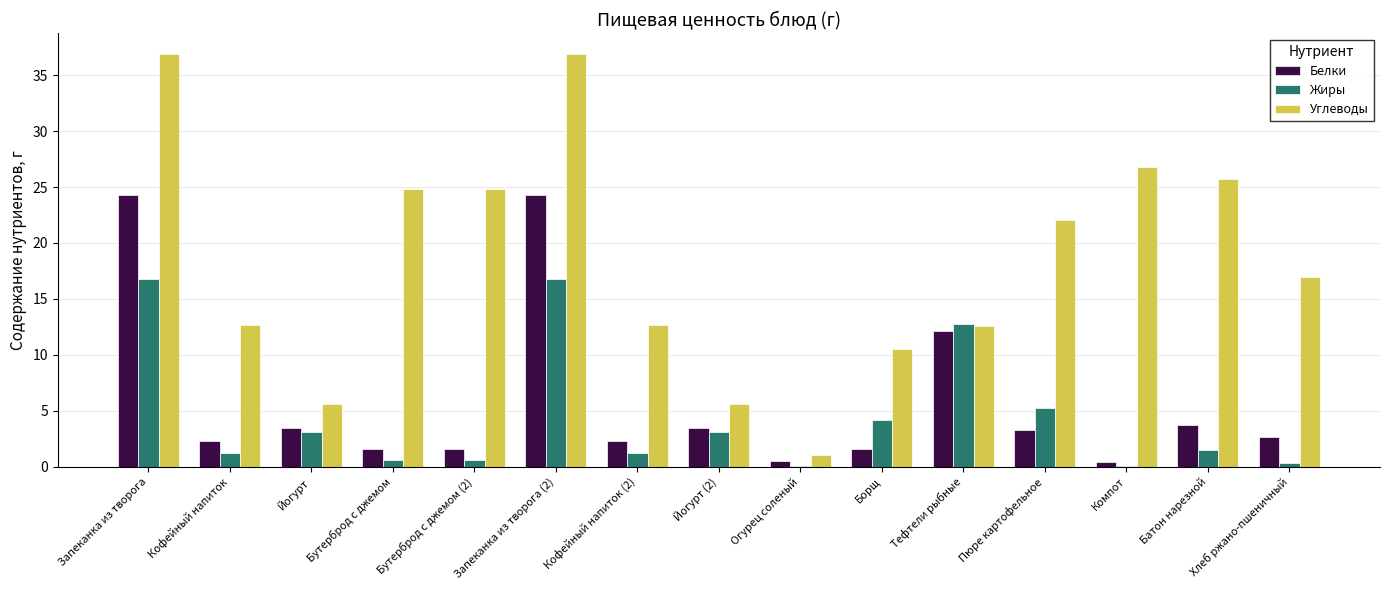

What is the sum of all Углеводы values?

275.8